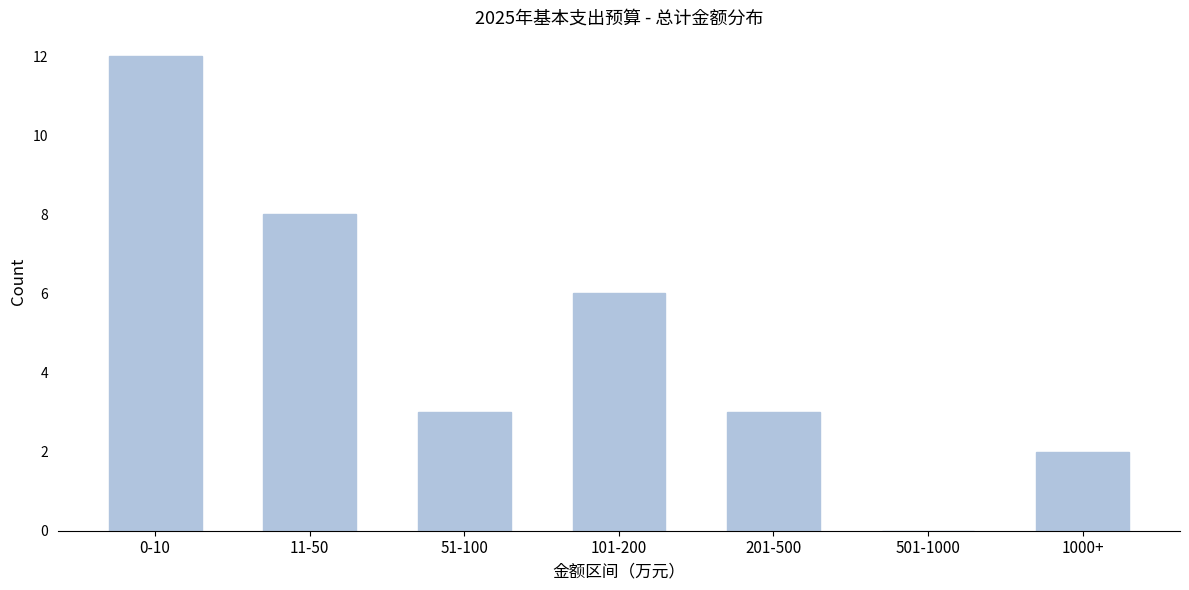

Reading left to right, transcribe all the data shown in this chart.

0-10=12	11-50=8	51-100=3	101-200=6	201-500=3	501-1000=0	1000+=2